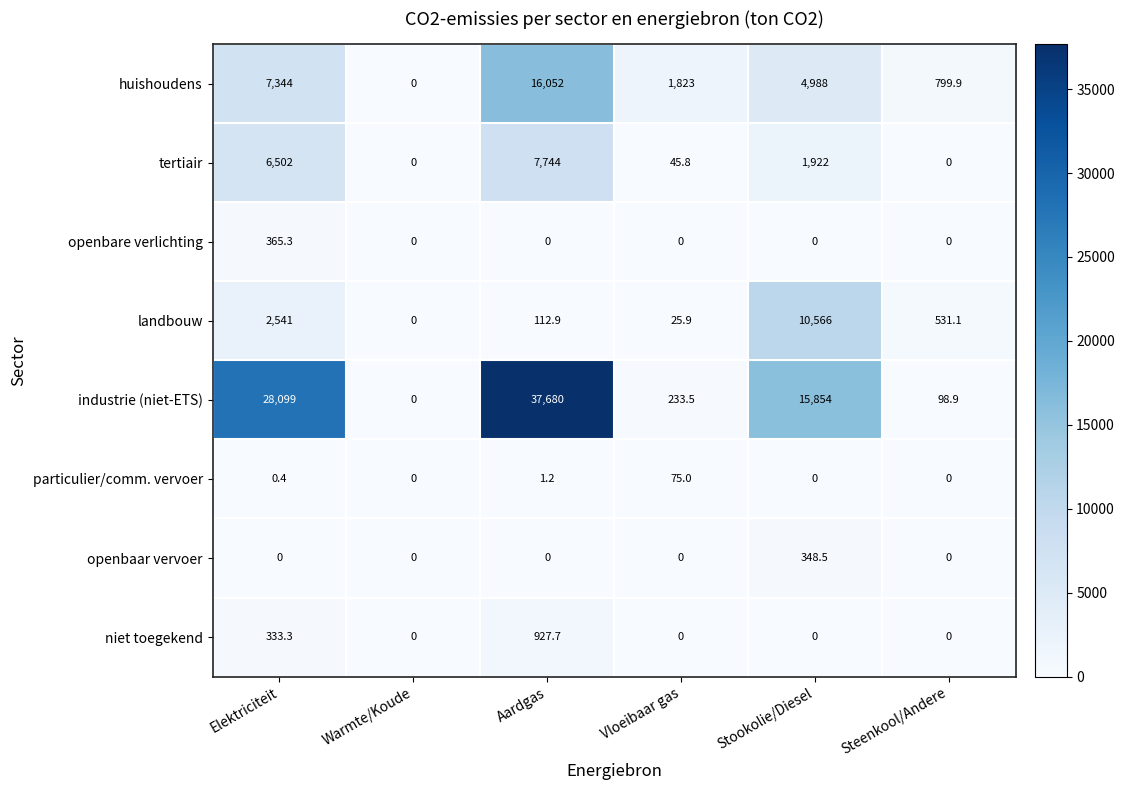

What is the spread (max minus min) of values at Stookolie/Diesel?

15854.0